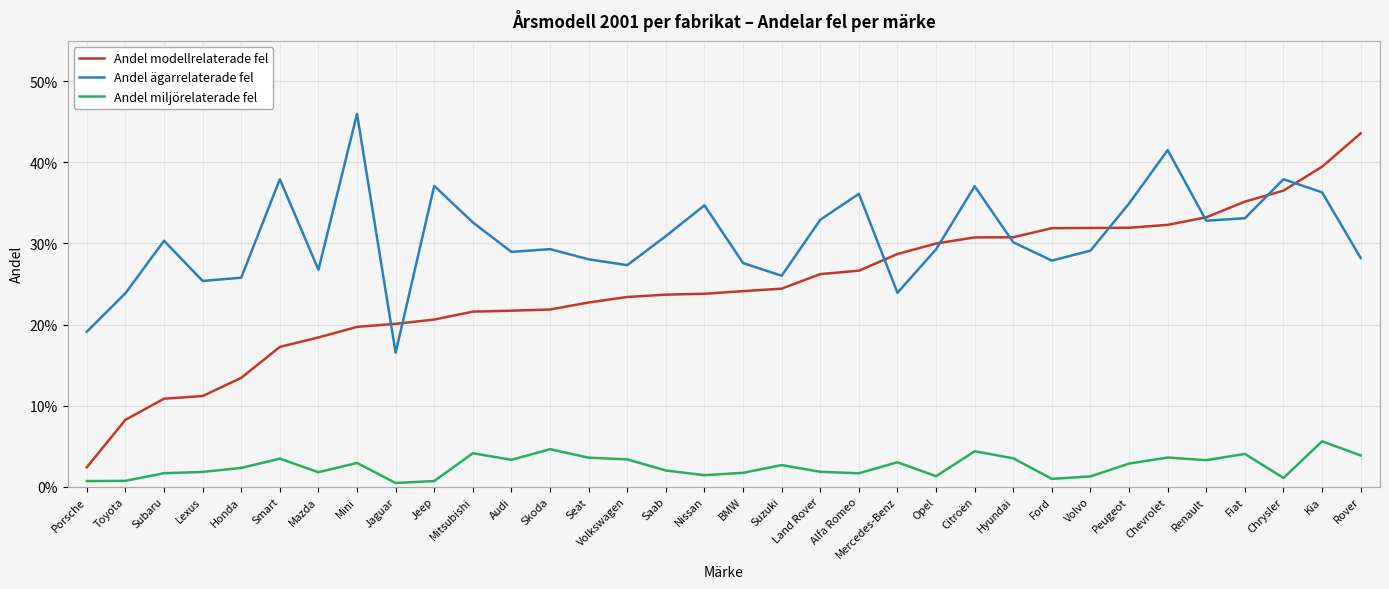

Which category has the lowest value across all series?

Jaguar